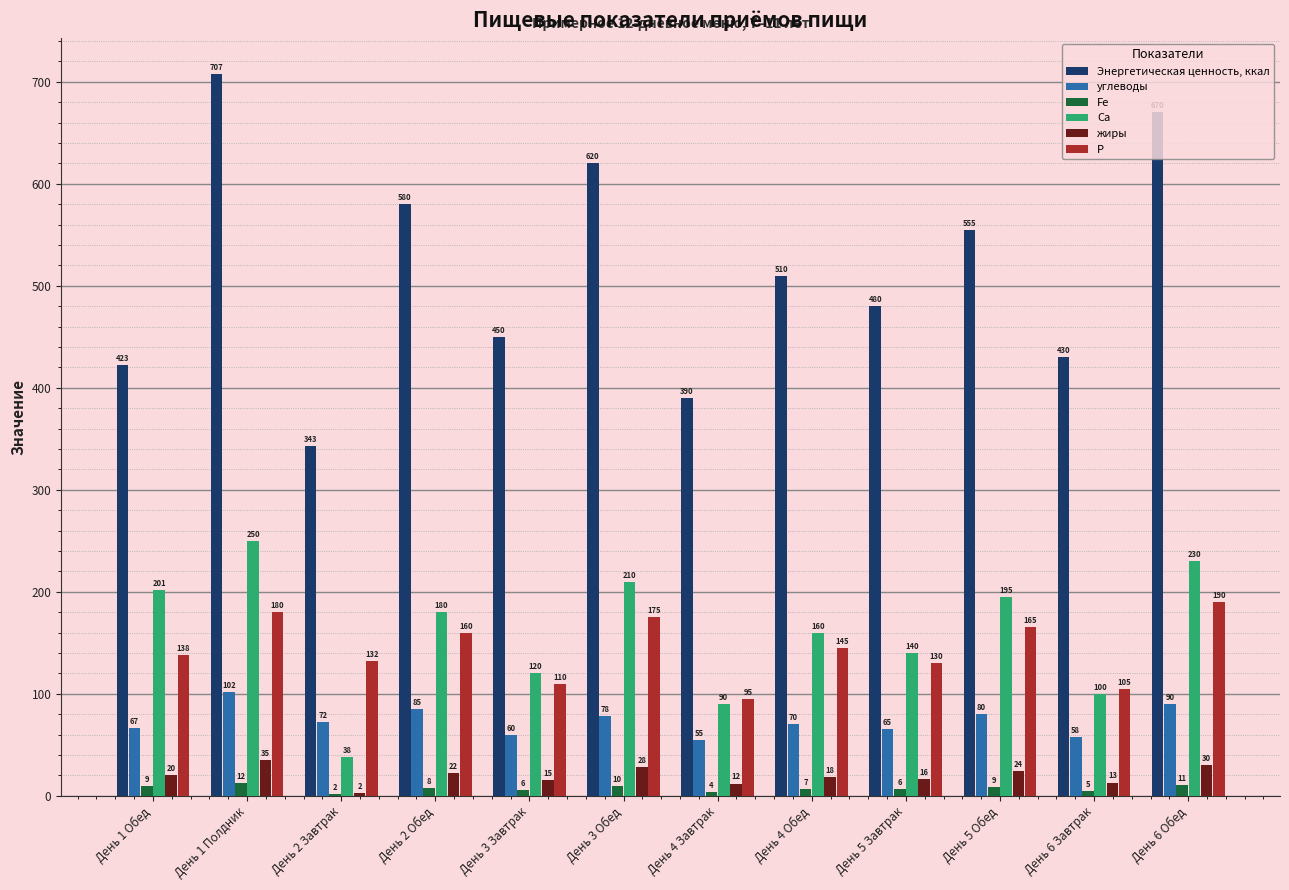

What is the spread (max minus min) of values at День 5 Обед?

546.0